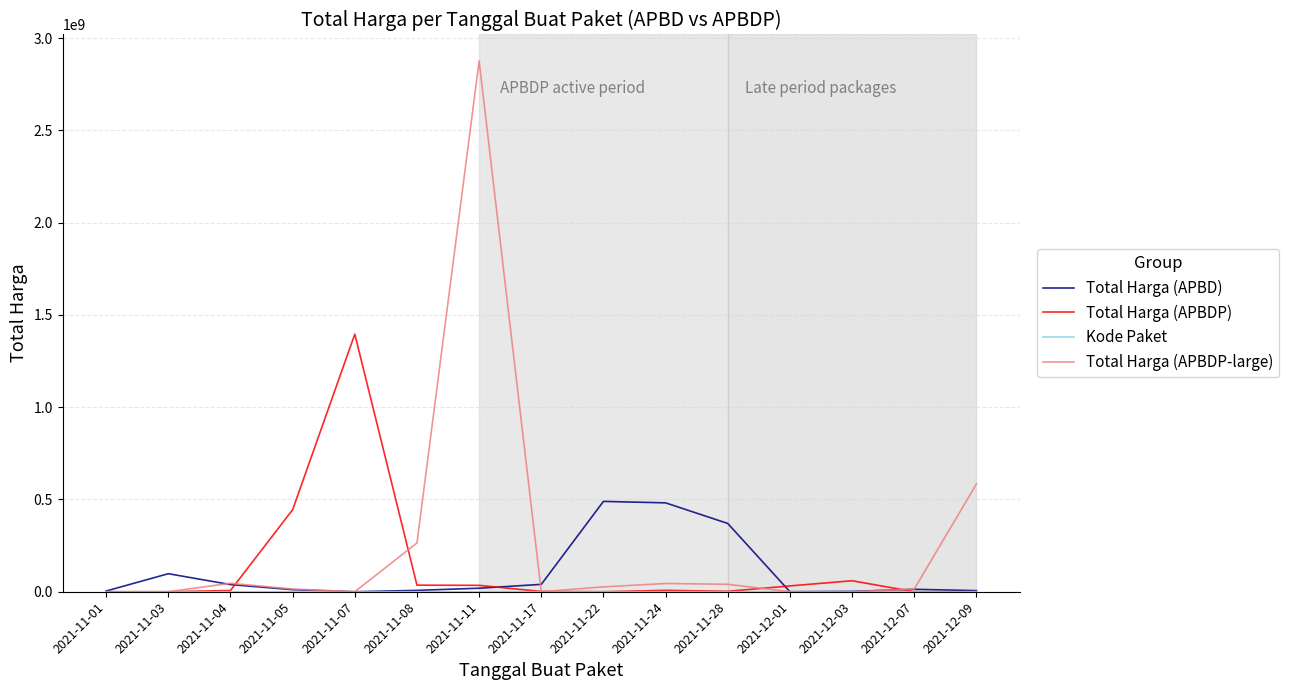

True or false: Total Harga (APBD) has more than 1 interior local peaks.

True